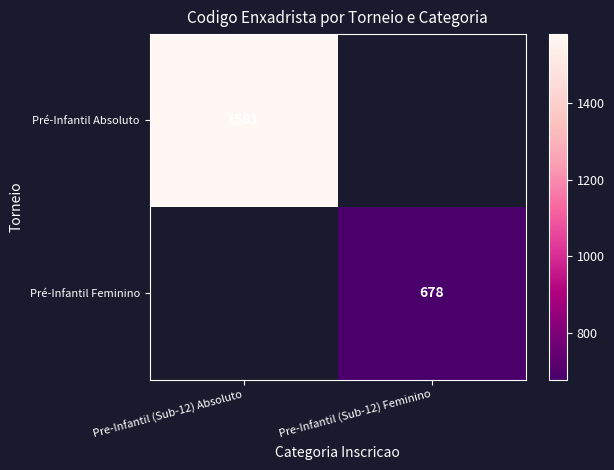

Is the value of Pré-Infantil Feminino at Pre-Infantil (Sub-12) Feminino greater than the value of Pré-Infantil Absoluto at Pre-Infantil (Sub-12) Absoluto?

No